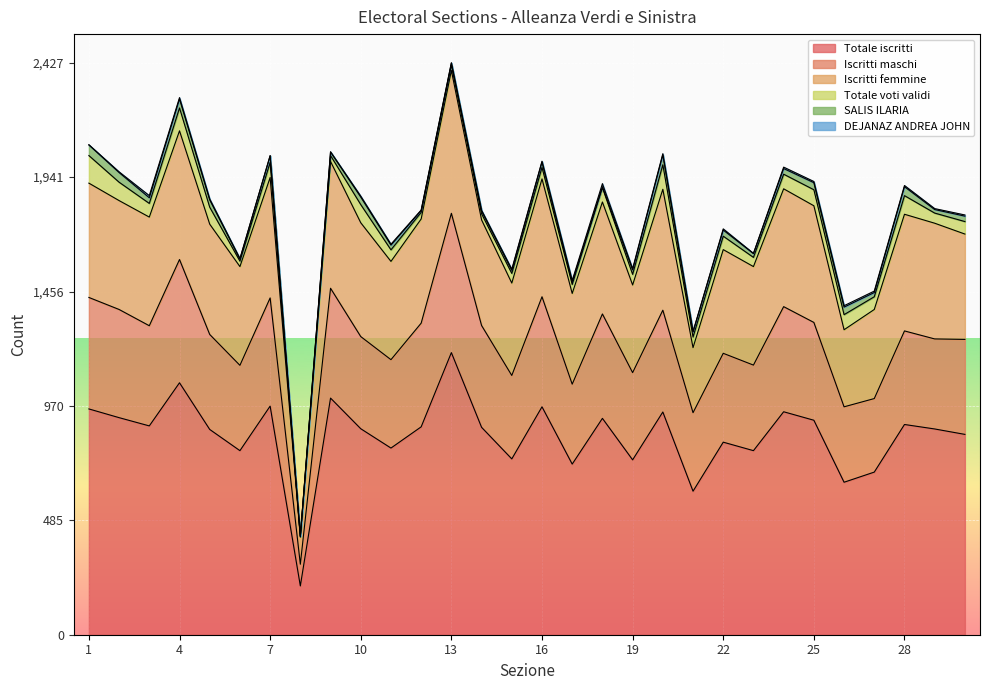

The value of Totale iscritti at 24 is 946. True or false?

True